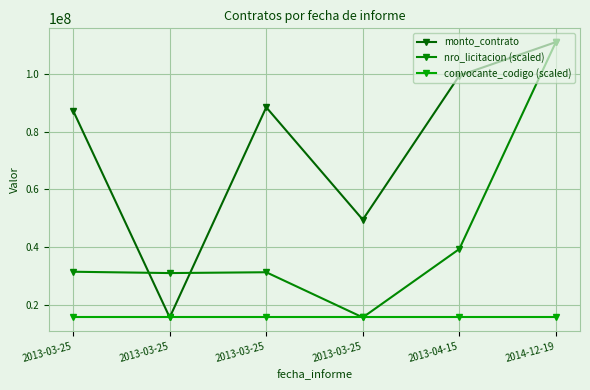

How many lines are shown in the chart?

3